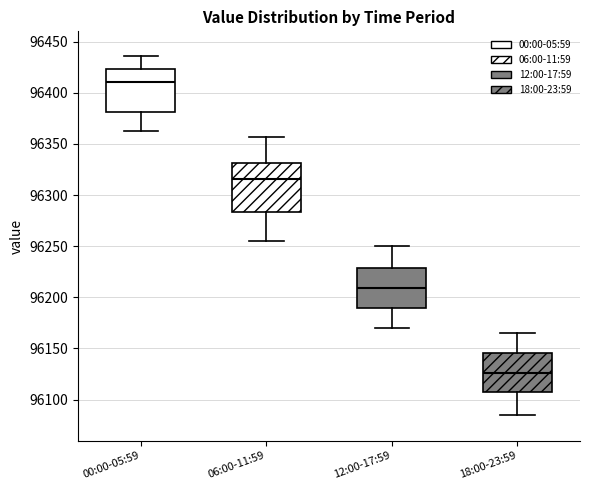

Reading left to right, read every box against the y-axis: the position of its median line, the range the box covers, and the ends of its whiskers. The values are not printed on the chart, so give them approximately, as read against the axis.

00:00-05:59: median 96410, box 96380 to 96425, whiskers 96365 to 96435
06:00-11:59: median 96315, box 96285 to 96330, whiskers 96255 to 96355
12:00-17:59: median 96210, box 96190 to 96230, whiskers 96170 to 96250
18:00-23:59: median 96125, box 96105 to 96145, whiskers 96085 to 96165